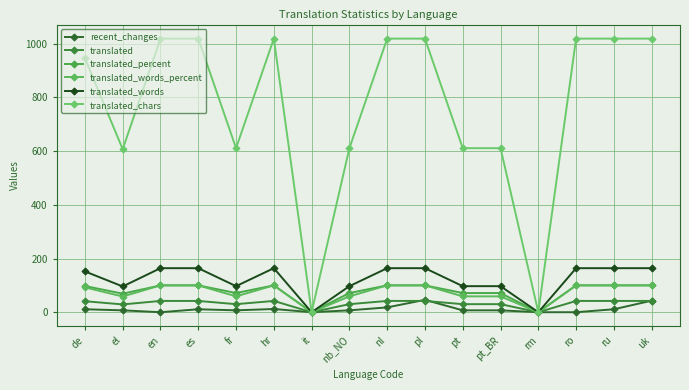

Does the chart have visible grid lines?

Yes